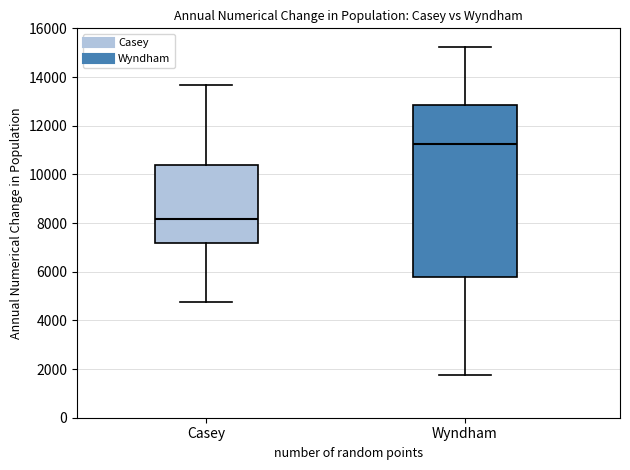

Reading left to right, read every box against the y-axis: the position of its median line, the range the box covers, and the ends of its whiskers. The values are not printed on the chart, so give them approximately, as read against the axis.

Casey: median 8200, box 7200 to 10400, whiskers 4800 to 13600
Wyndham: median 11200, box 5800 to 12800, whiskers 1800 to 15200